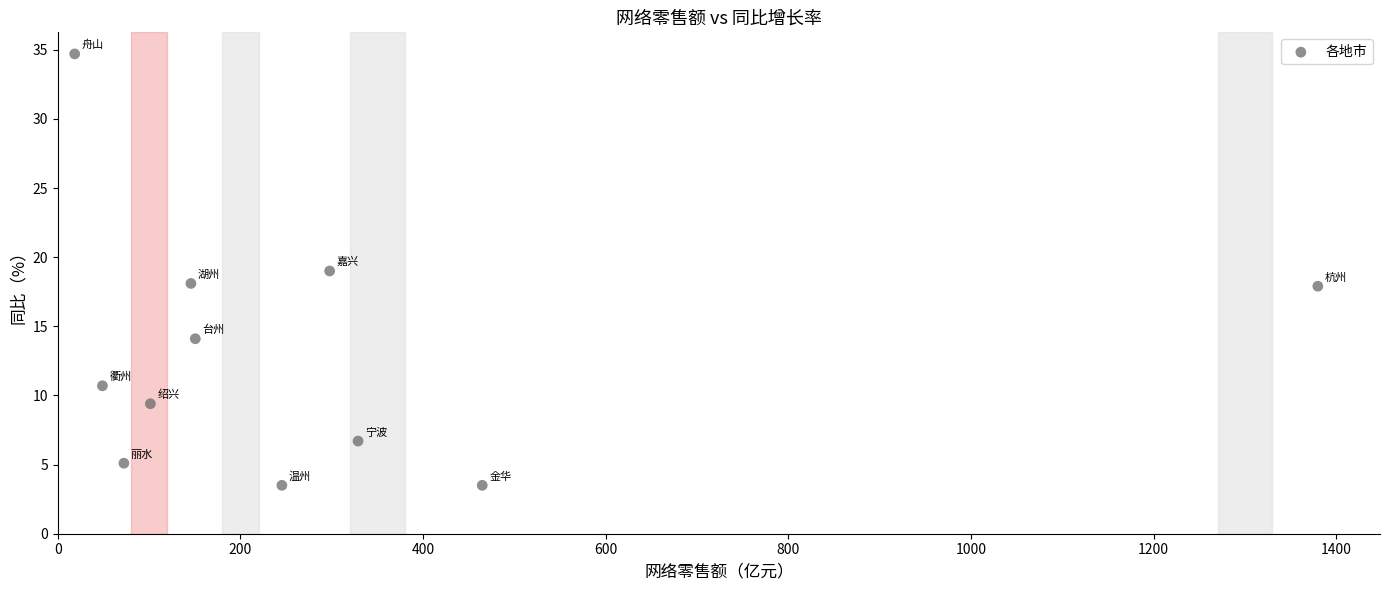

What is the average X value?

295.8